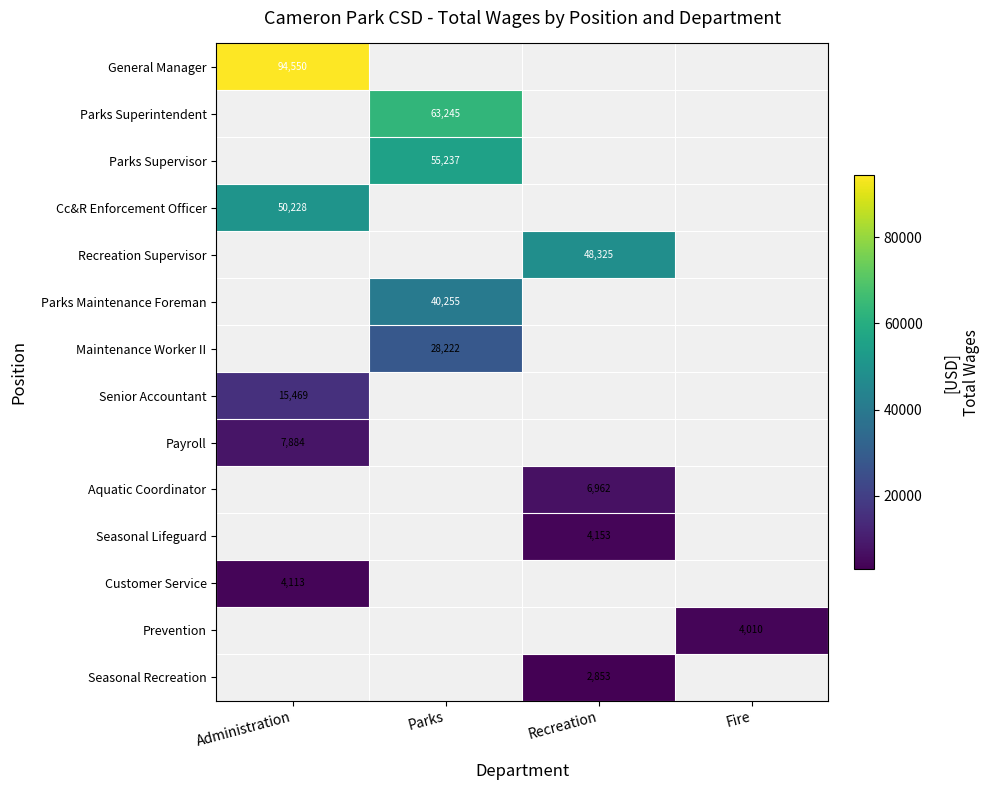

How many data points does each series have?

4